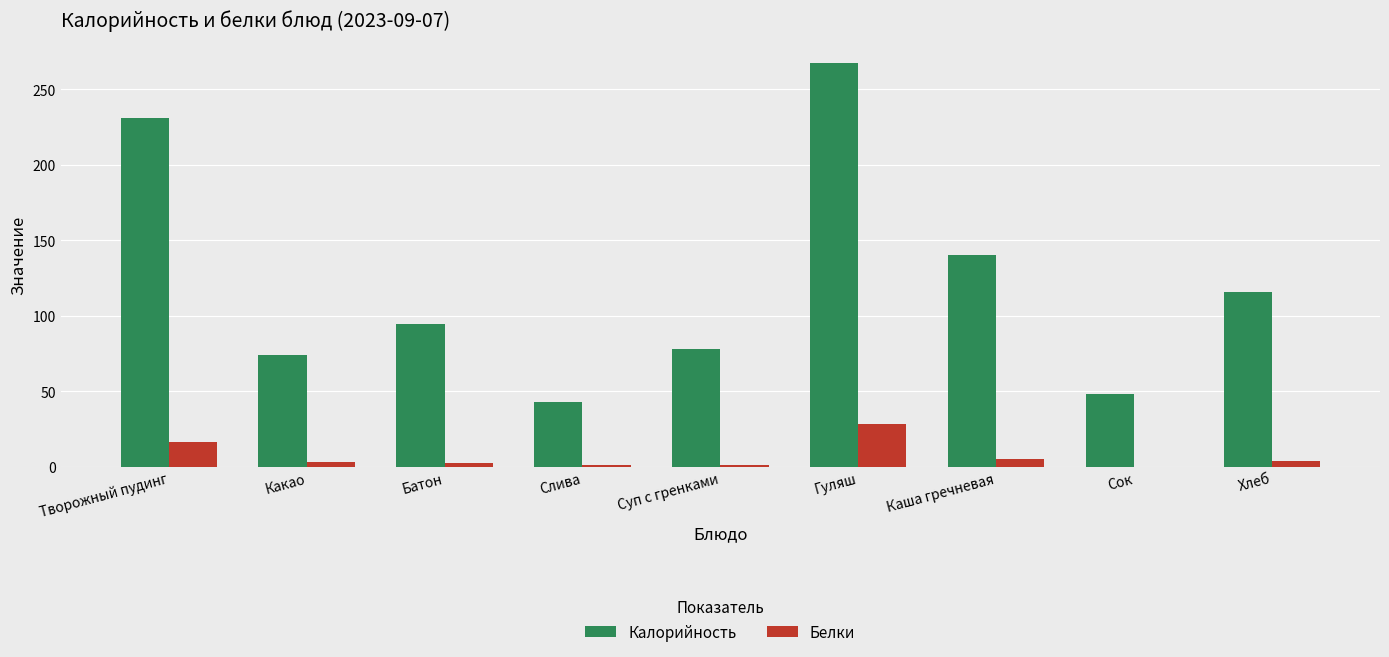

What is the total value across all series at Творожный пудинг?

247.1